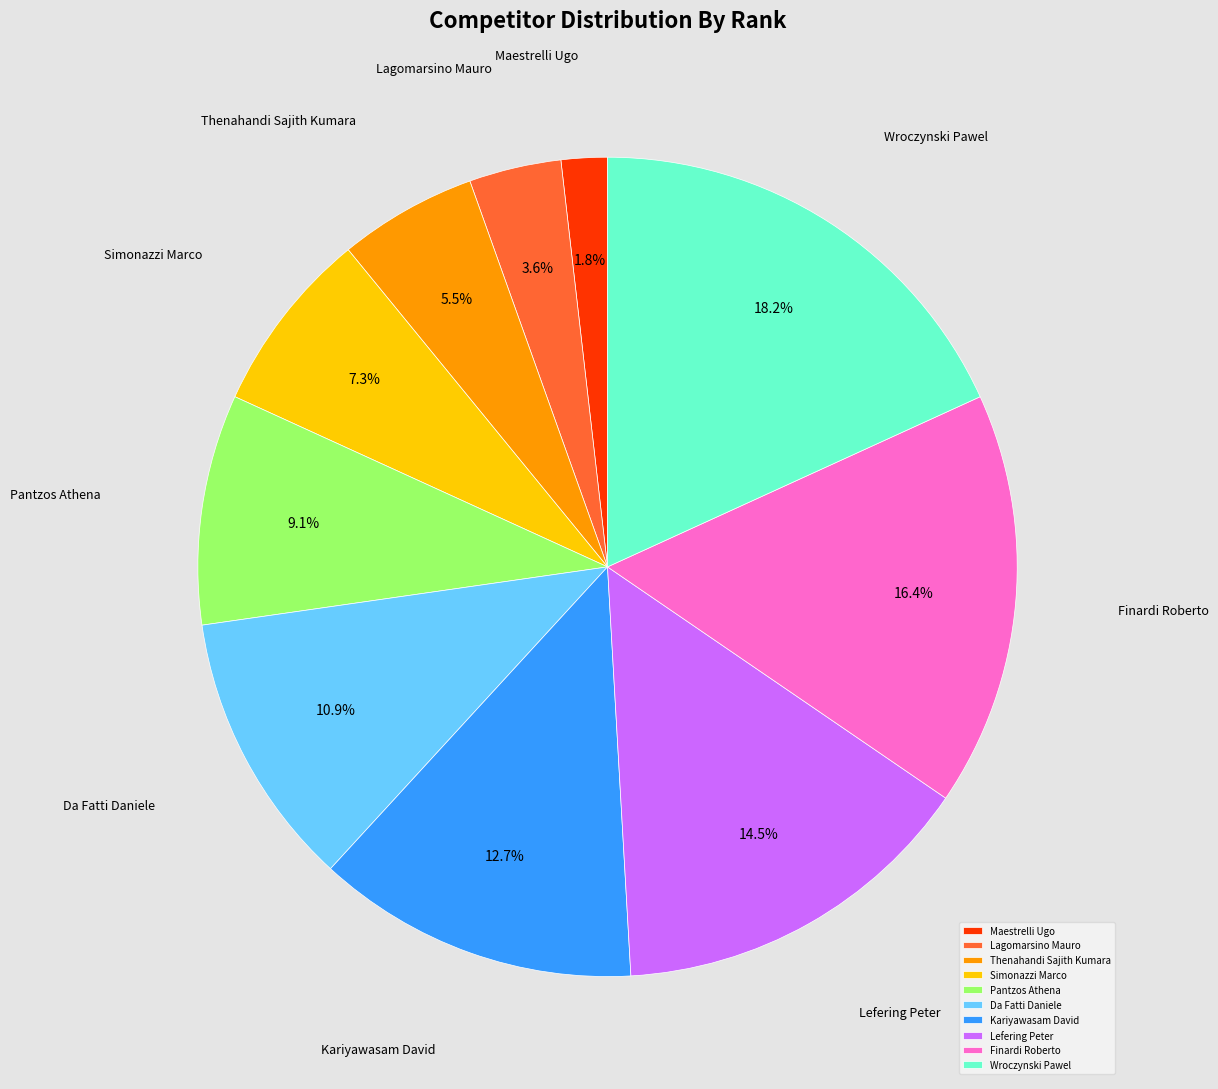

What is the total percentage of Wroczynski Pawel and Pantzos Athena?

27.3%